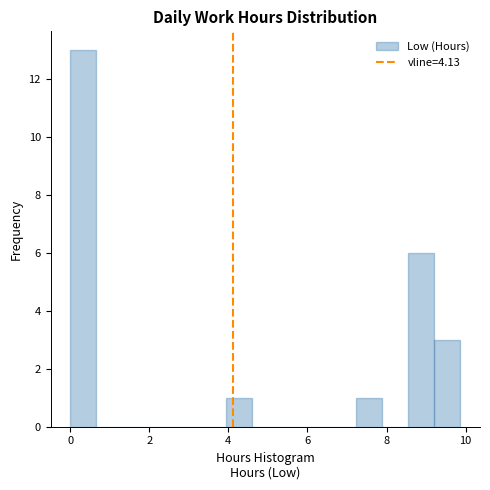

Read against the x-axis, roughly where is the centre of the tallest bar?

0.4